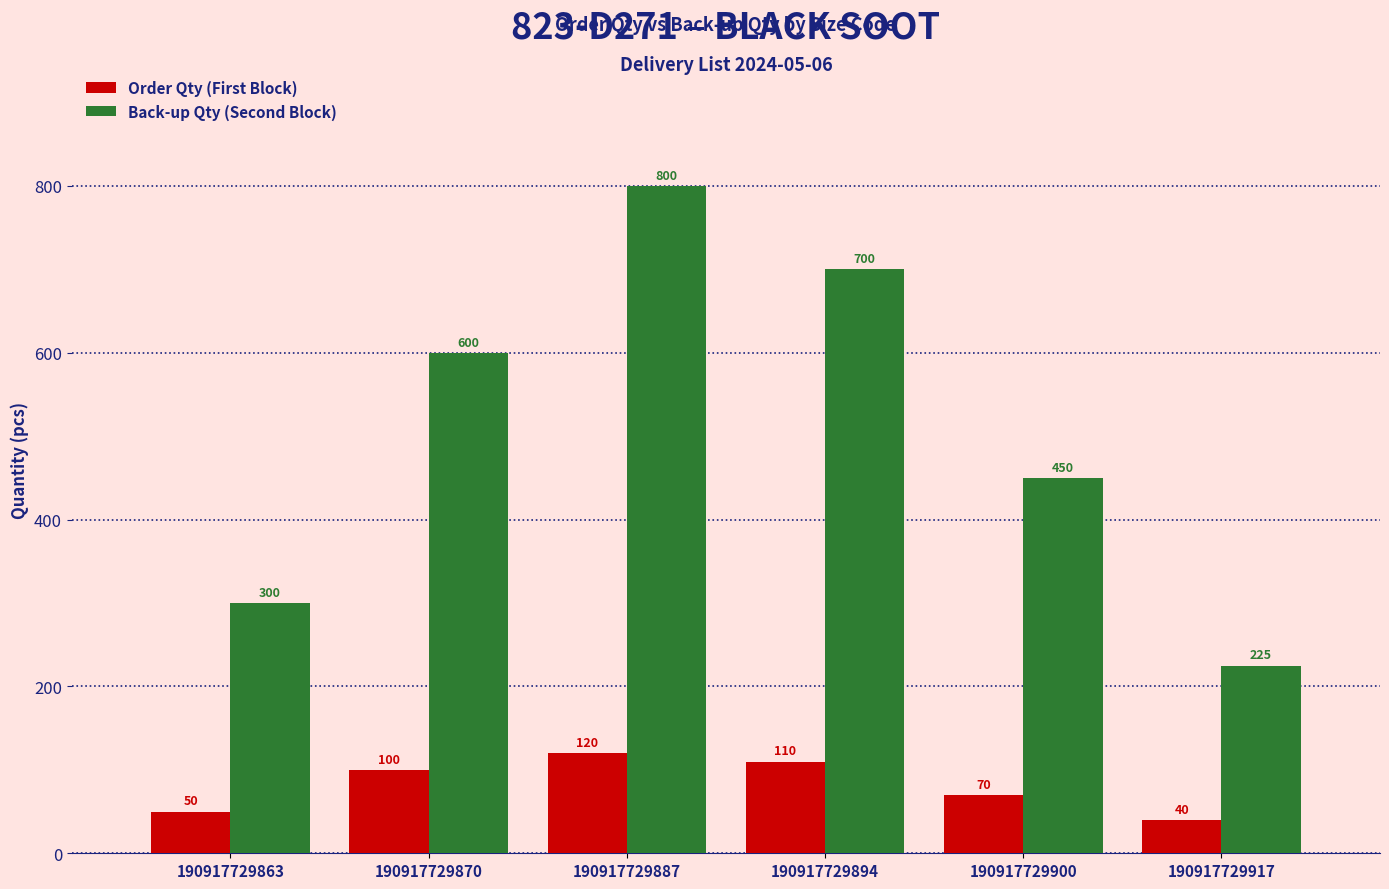

Reading left to right, extract all data points from this chart.

Order Qty (First Block): 190917729863=50	190917729870=100	190917729887=120	190917729894=110	190917729900=70	190917729917=40
Back-up Qty (Second Block): 190917729863=300	190917729870=600	190917729887=800	190917729894=700	190917729900=450	190917729917=225